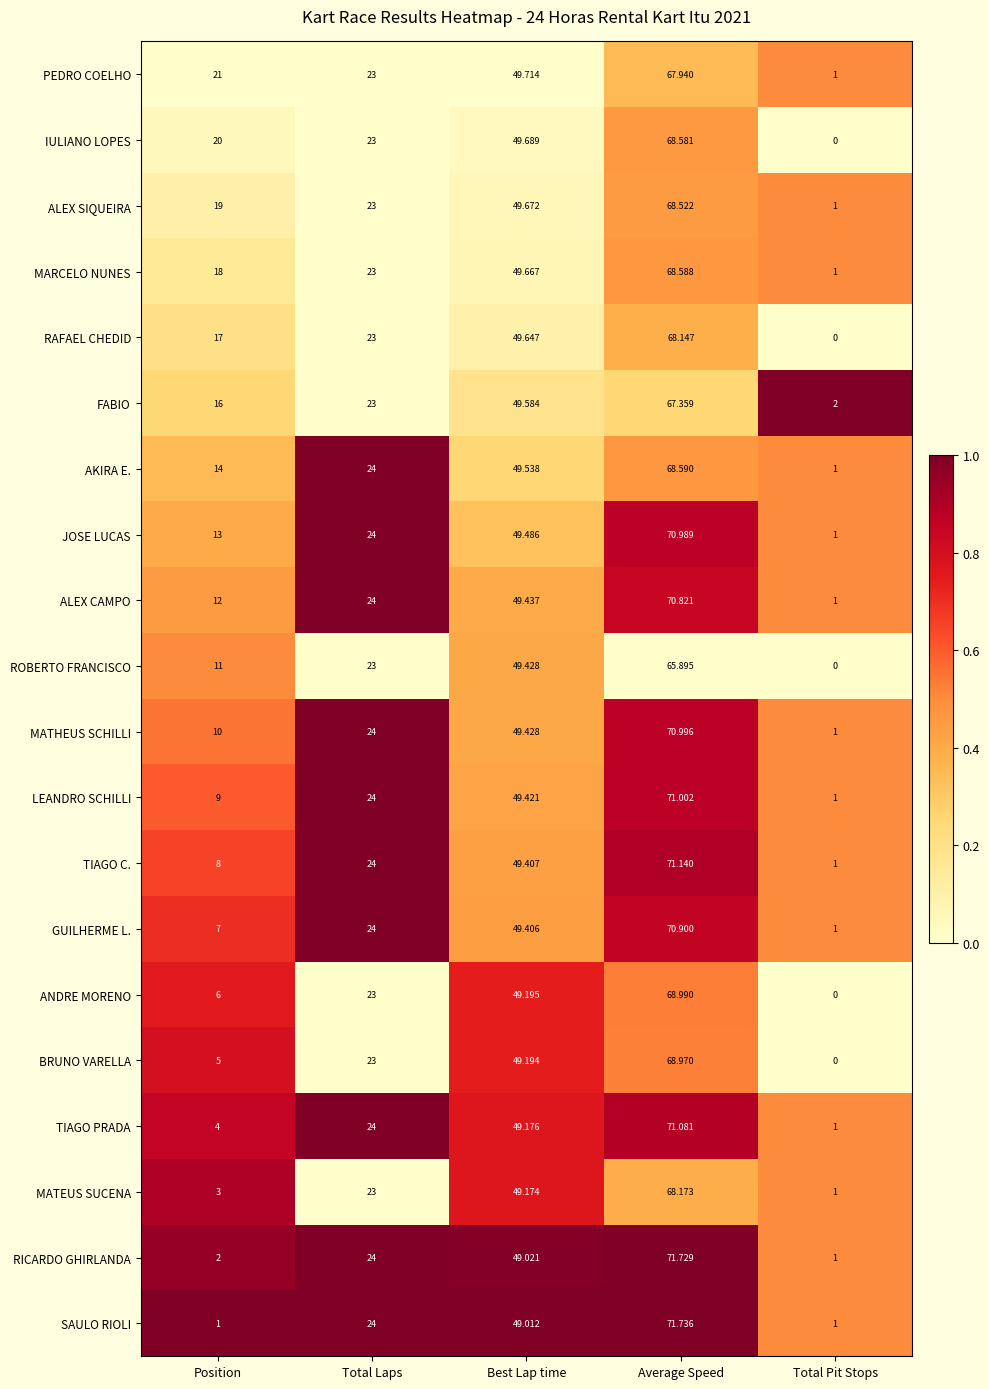

Which series has the largest total across all categories?

PEDRO COELHO